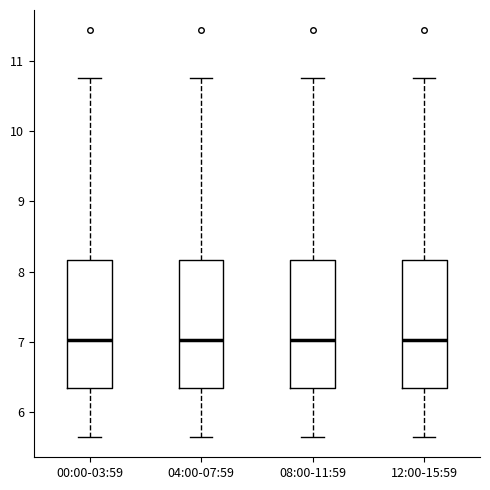

Where is the upper edge of the box for 04:00-07:59 on the y-axis? The values are not printed on the chart, so give them approximately, as read against the axis.

8.2